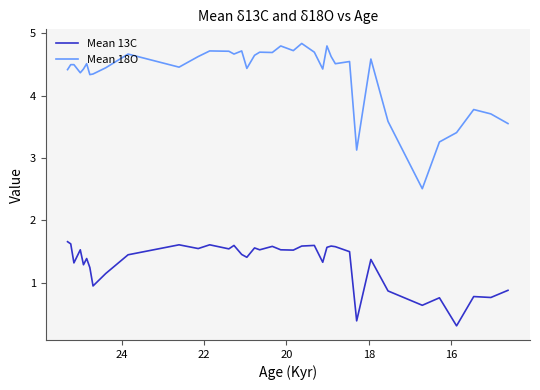

What is the difference between the maximum and second lowest values in the Mean 13C series?

1.3